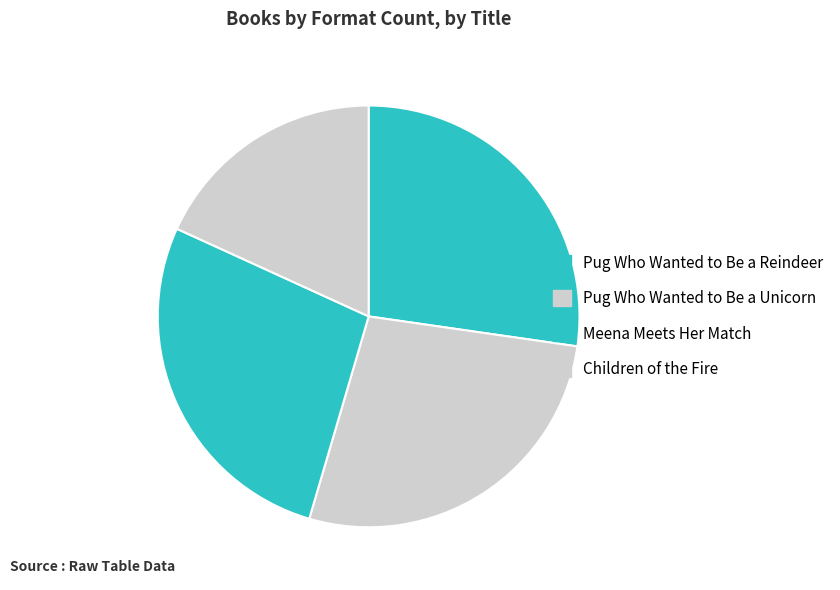

Is it true that Children of the Fire is 29% of the pie?

False